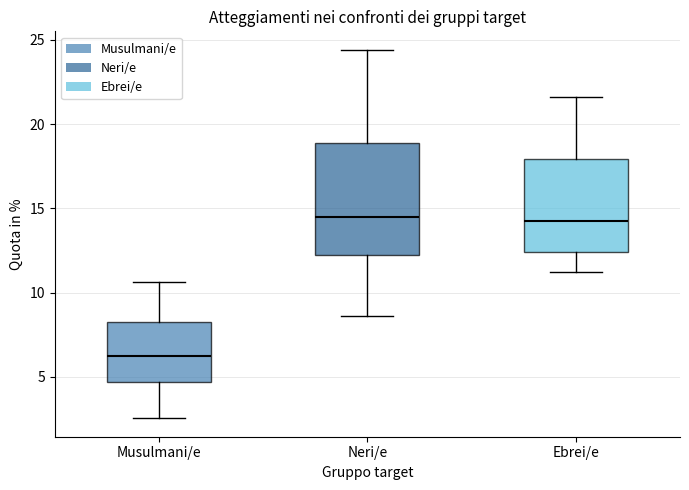

Which box's median line is the lowest?

Musulmani/e